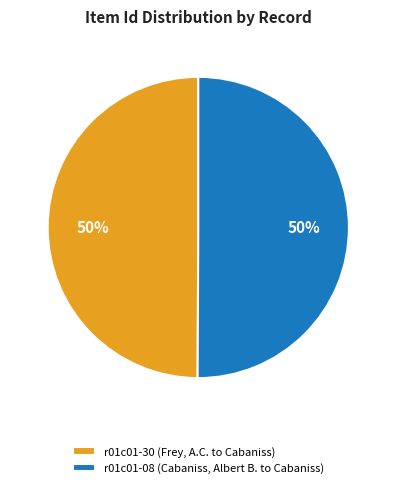

The r01c01-30 (Frey, A.C. to Cabaniss) slice represents 60% of the pie. True or false?

False